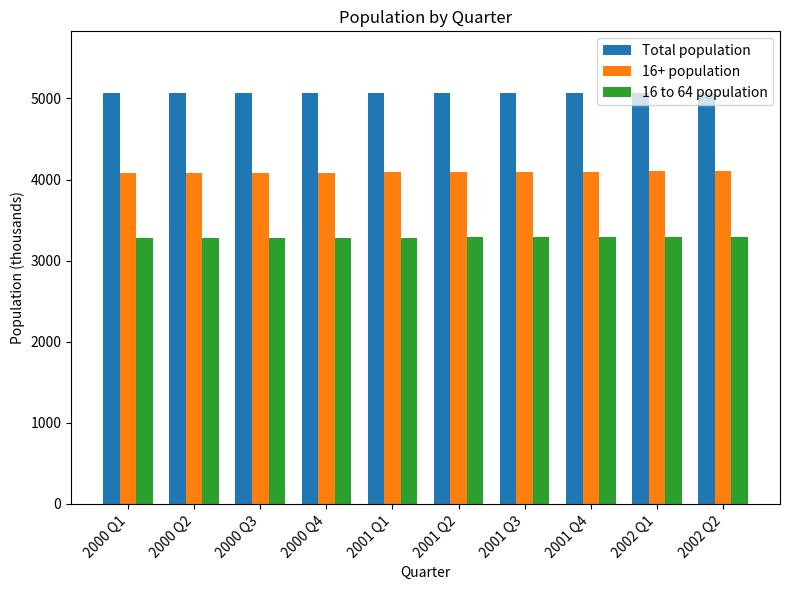

At 2001 Q2, list the series in order from smallest to largest.

16 to 64 population, 16+ population, Total population